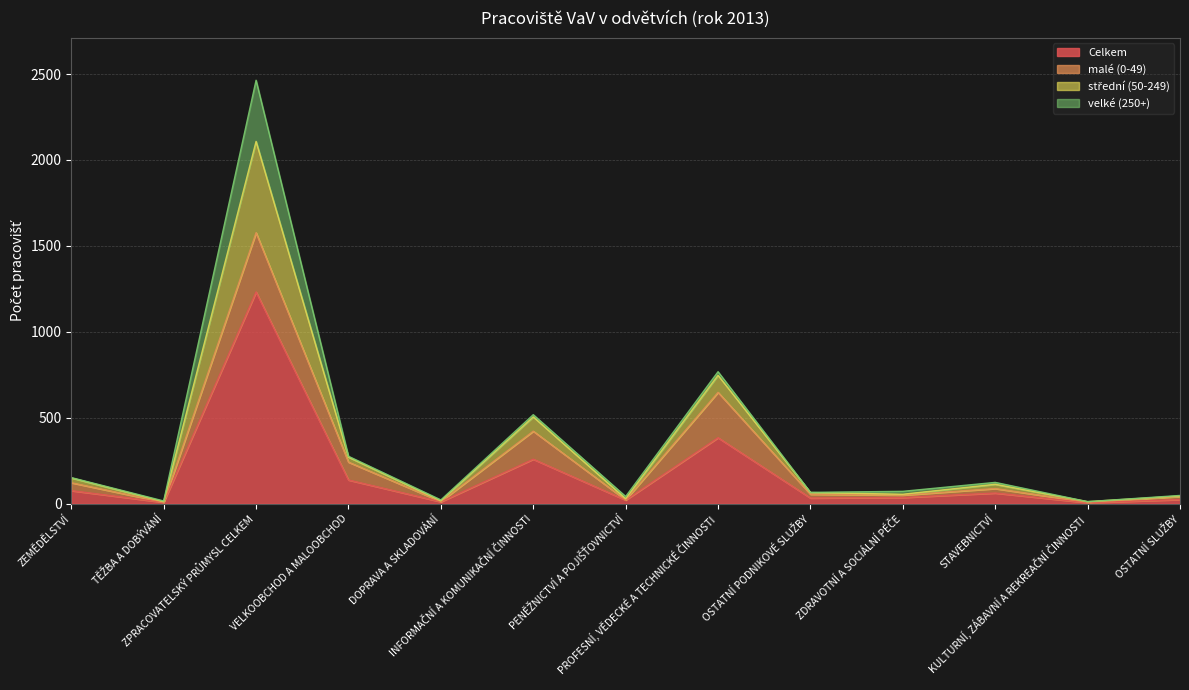

What position from the left is STAVEBNICTVÍ?

11